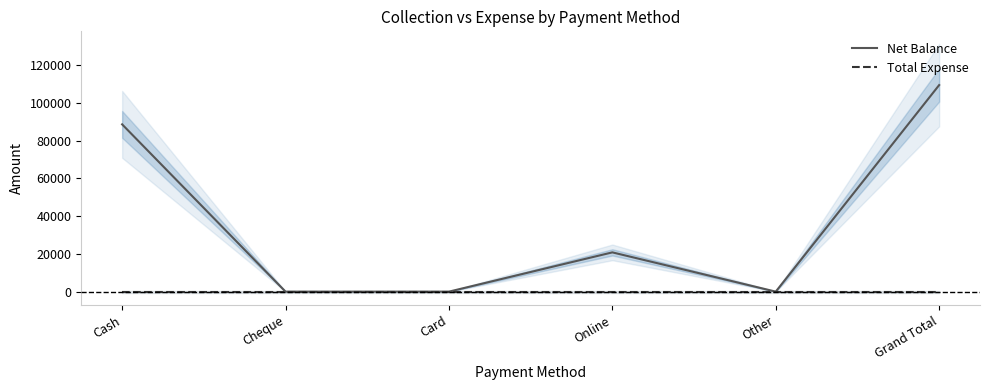

How many values in the Net Balance series are below 20800?

3